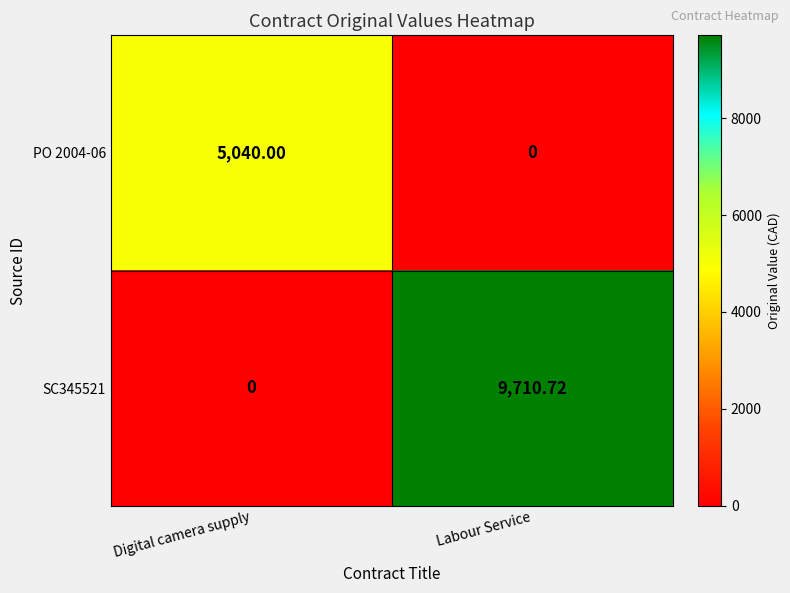

Which series changed the most between Digital camera supply and Labour Service?

SC345521